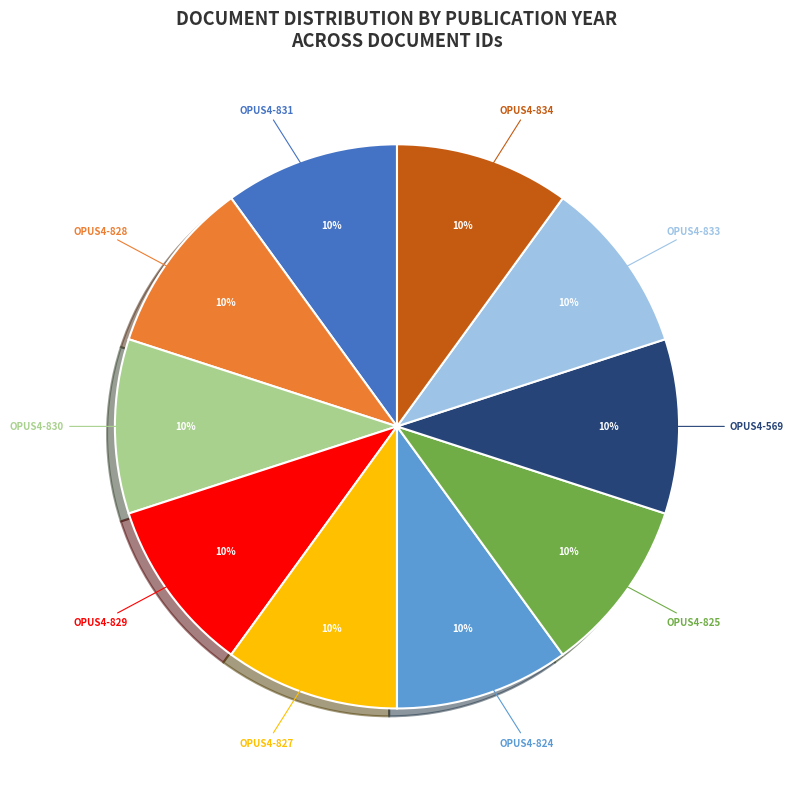

Is there any slice that represents more than half of the pie?

No